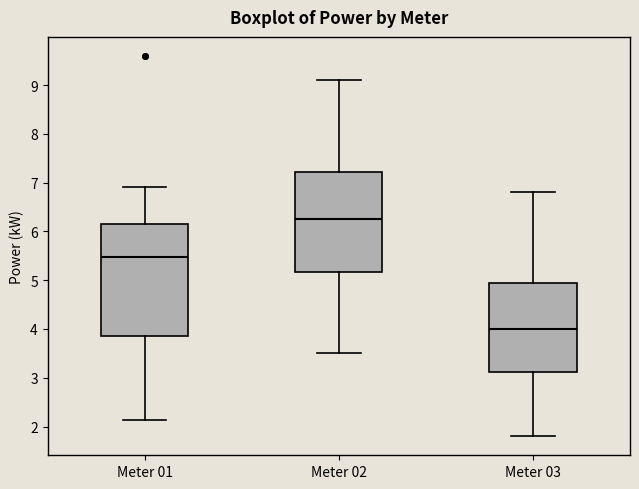

Where does the median line of the box for Meter 01 sit on the y-axis? The values are not printed on the chart, so give them approximately, as read against the axis.

5.5